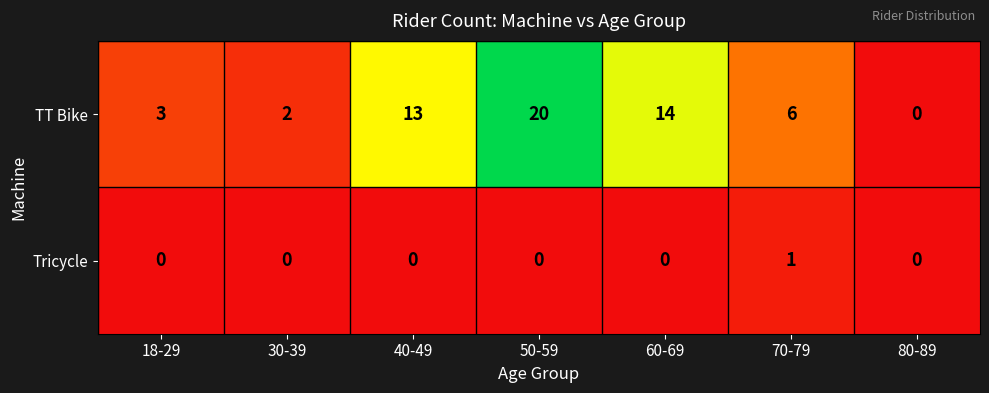

At which category is the sum across all series the highest?

50-59